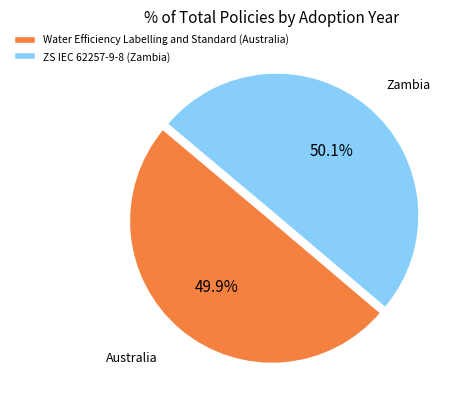

Combined, do Water Efficiency Labelling and Standard (Australia) and ZS IEC 62257-9-8 (Zambia) account for over 50%?

Yes